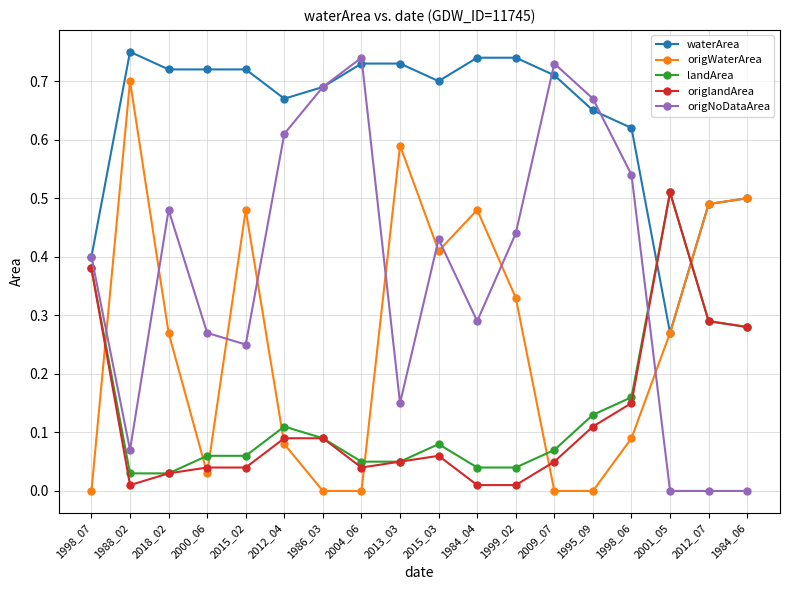

Is it true that origWaterArea equals 0.0 at 2000_06?

True